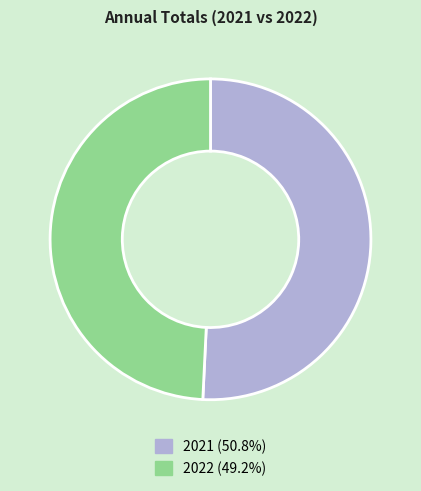

What is the ratio of the value at 2022 (49.2%) to the value at 2021 (50.8%)?

1.0